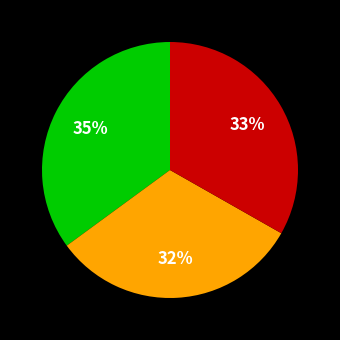

To the nearest percent, what is the difference between the largest and smallest slice percentages?

3%